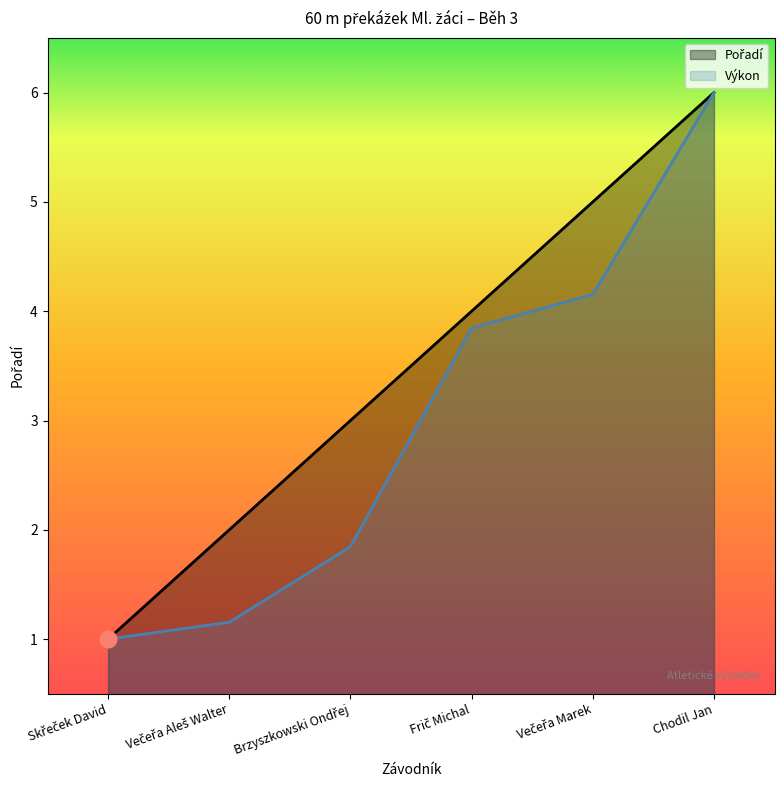

Is the value of Výkon at Brzyszkowski Ondřej greater than the value of Pořadí at Večeřa Aleš Walter?

No